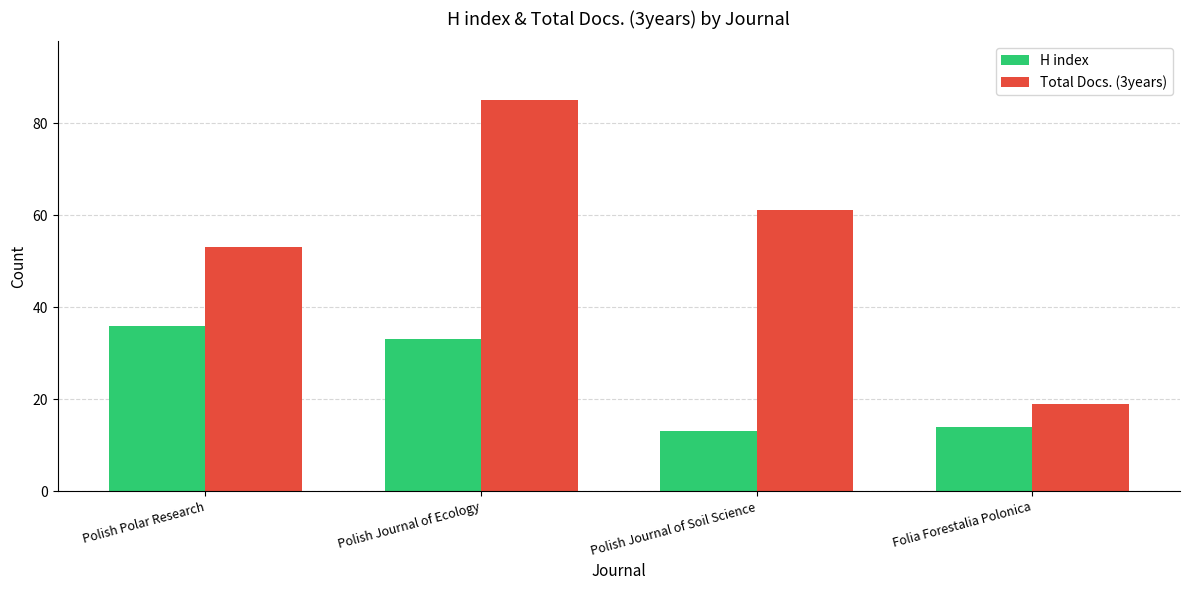

List the labels in order of Total Docs. (3years) value, smallest first.

Folia Forestalia Polonica, Polish Polar Research, Polish Journal of Soil Science, Polish Journal of Ecology